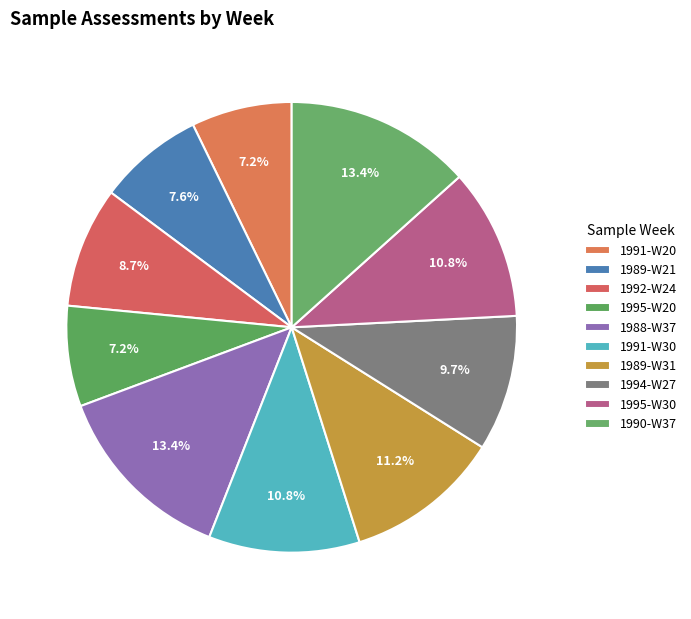

To the nearest percent, what is the difference between the largest and smallest slice percentages?

6%